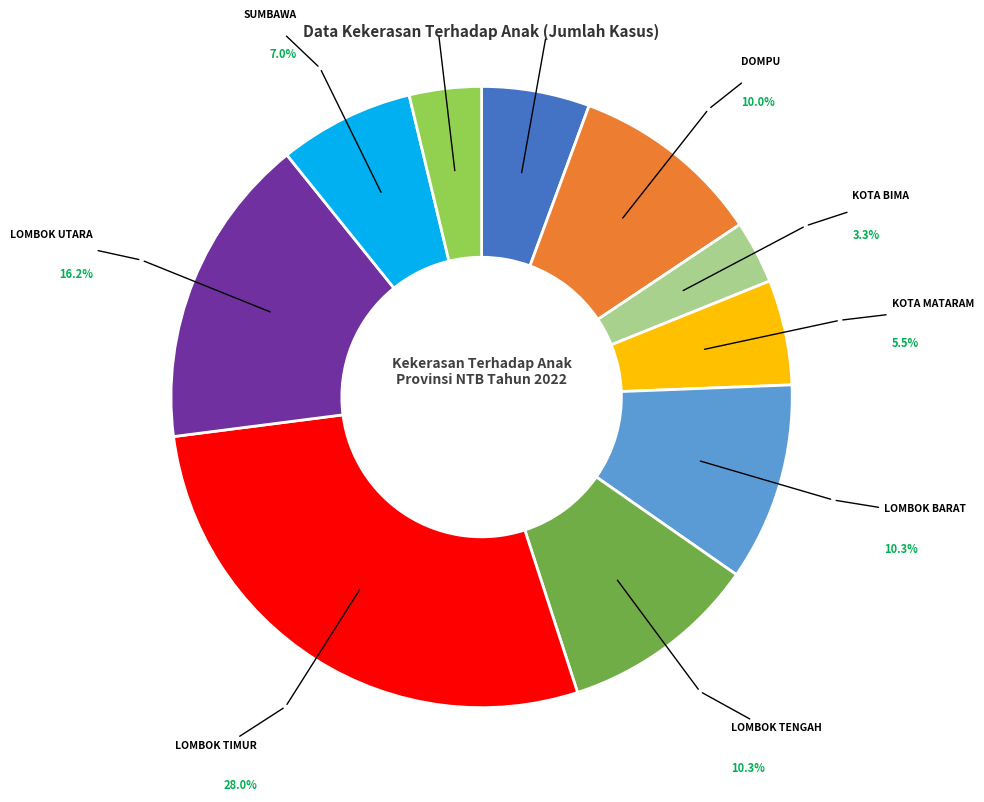

Is there any slice that represents more than half of the pie?

No